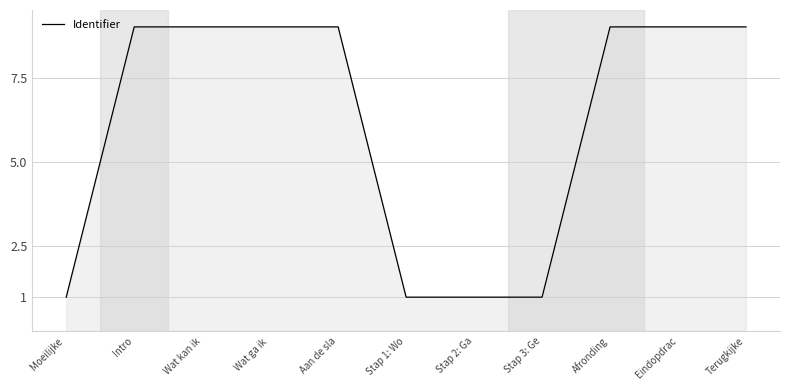

What is the sum of all values?

67.0